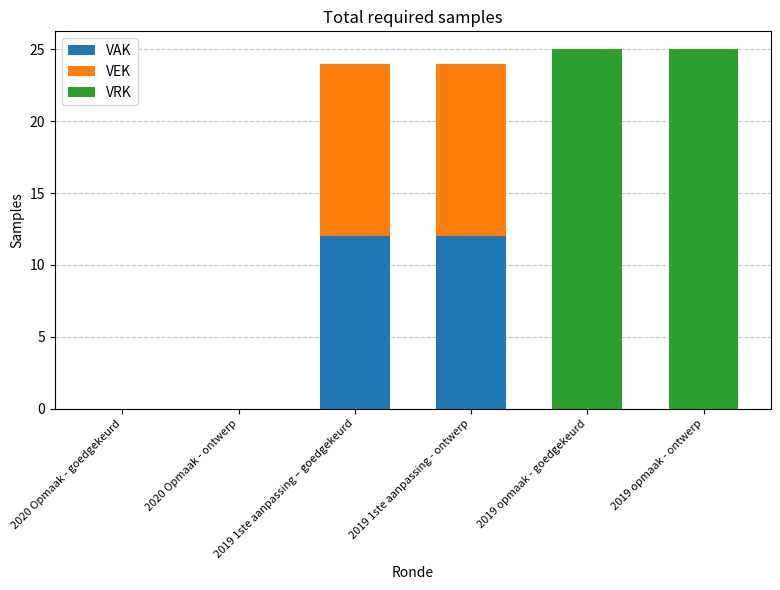

Is it true that VAK equals 21 at 2019 1ste aanpassing – goedgekeurd?

False